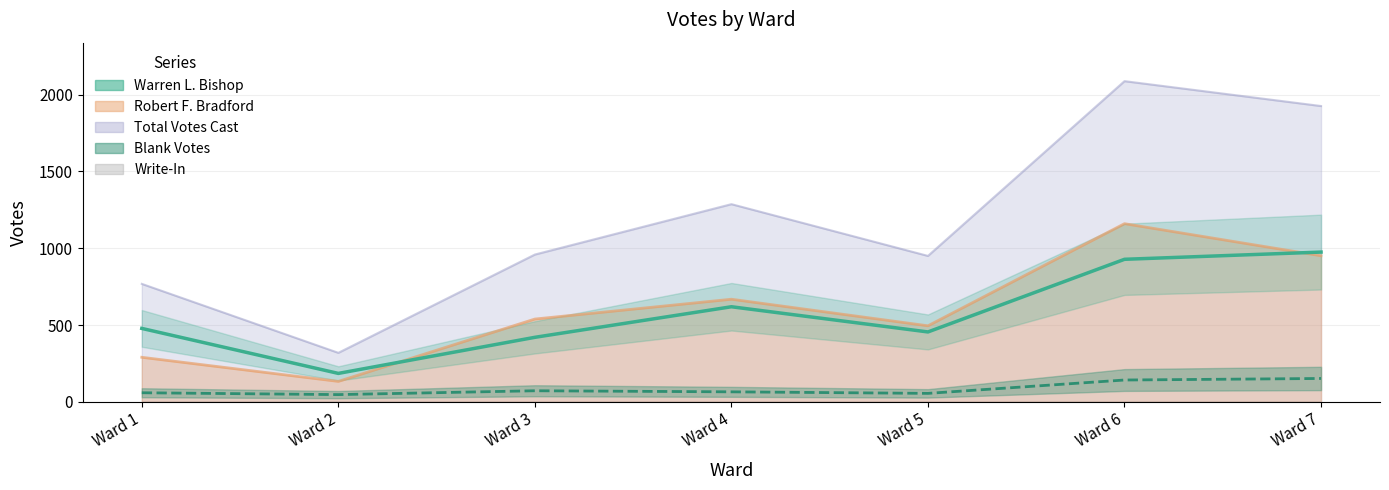

Rank the categories by Warren L. Bishop value from highest to lowest.

Ward 7, Ward 6, Ward 4, Ward 1, Ward 5, Ward 3, Ward 2